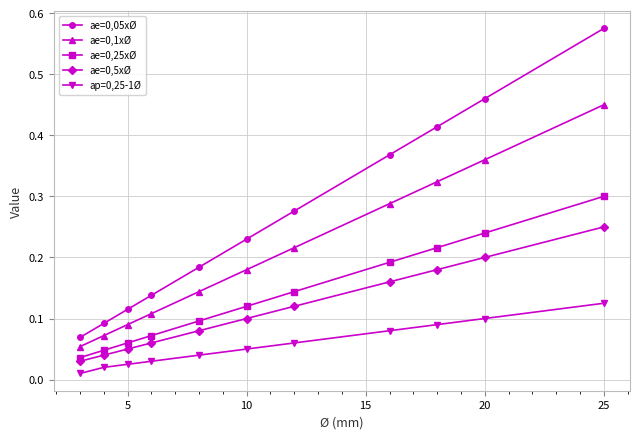

True or false: ae=0,05xØ and ae=0,5xØ intersect in this chart.

False